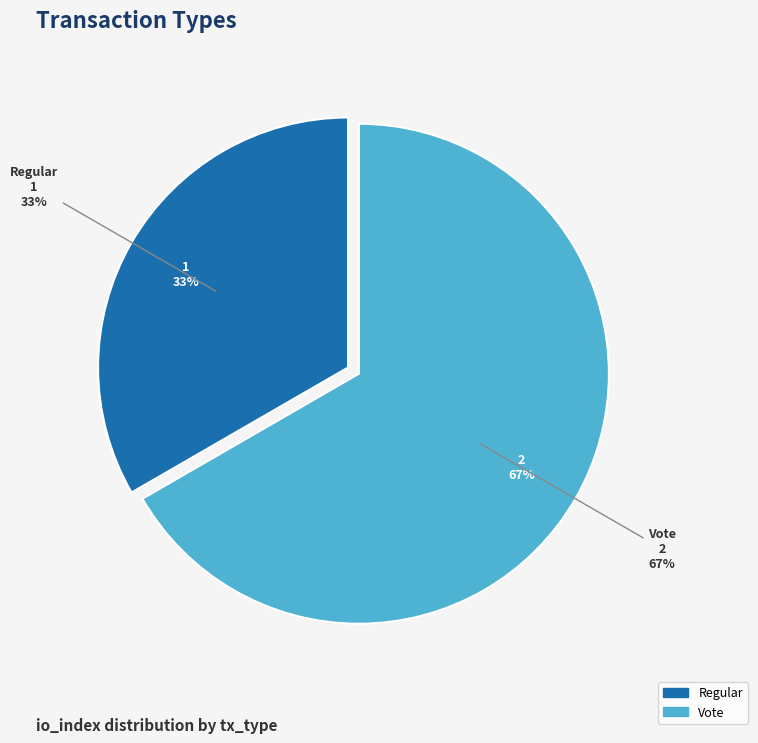

To the nearest percent, what portion does Vote represent?

67%